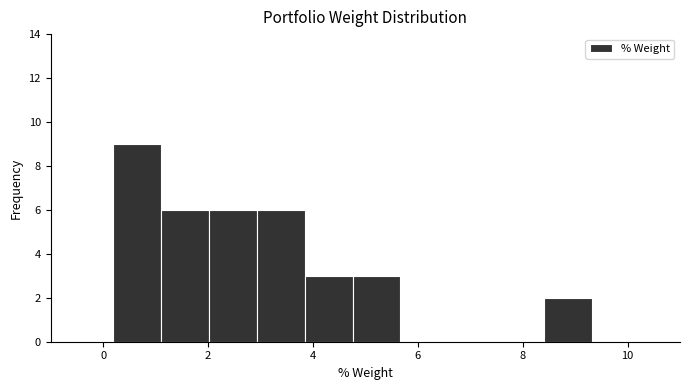

Reading left to right, transcribe this chart: for each bar, give the range it covers on the x-axis and its height. Neither the bar edges nor the heights are printed on the chart, so give them approximately, as read against the axes.

0.2 to 1.2: 9
1.2 to 2.0: 6
2.0 to 3.0: 6
3.0 to 3.8: 6
3.8 to 4.8: 3
4.8 to 5.6: 3
5.6 to 6.6: 0
6.6 to 7.4: 0
7.4 to 8.4: 0
8.4 to 9.4: 2